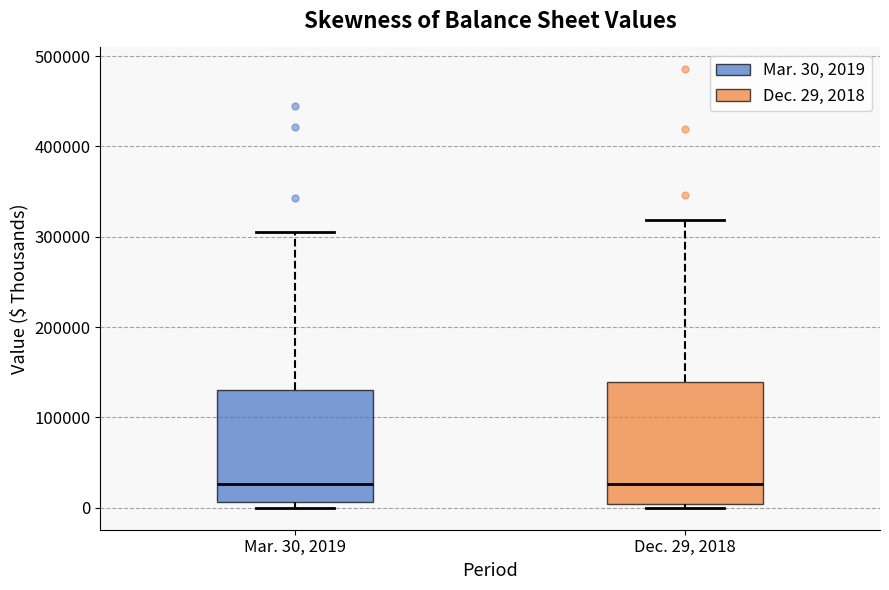

Comparing the boxes themselves (not the whiskers), which one is the tallest?

Dec. 29, 2018